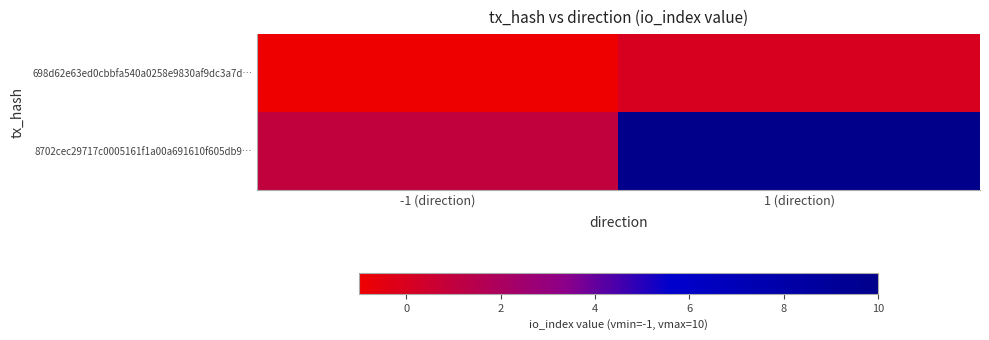

At which category is the sum across all series the highest?

1 (direction)